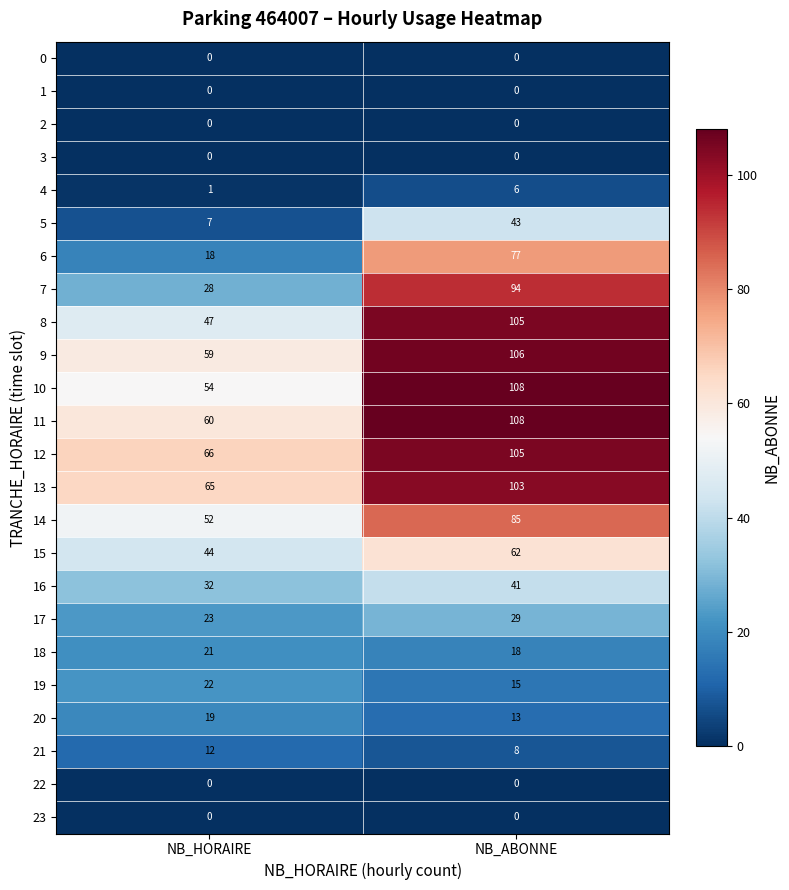

At which category is the sum across all series the highest?

NB_ABONNE